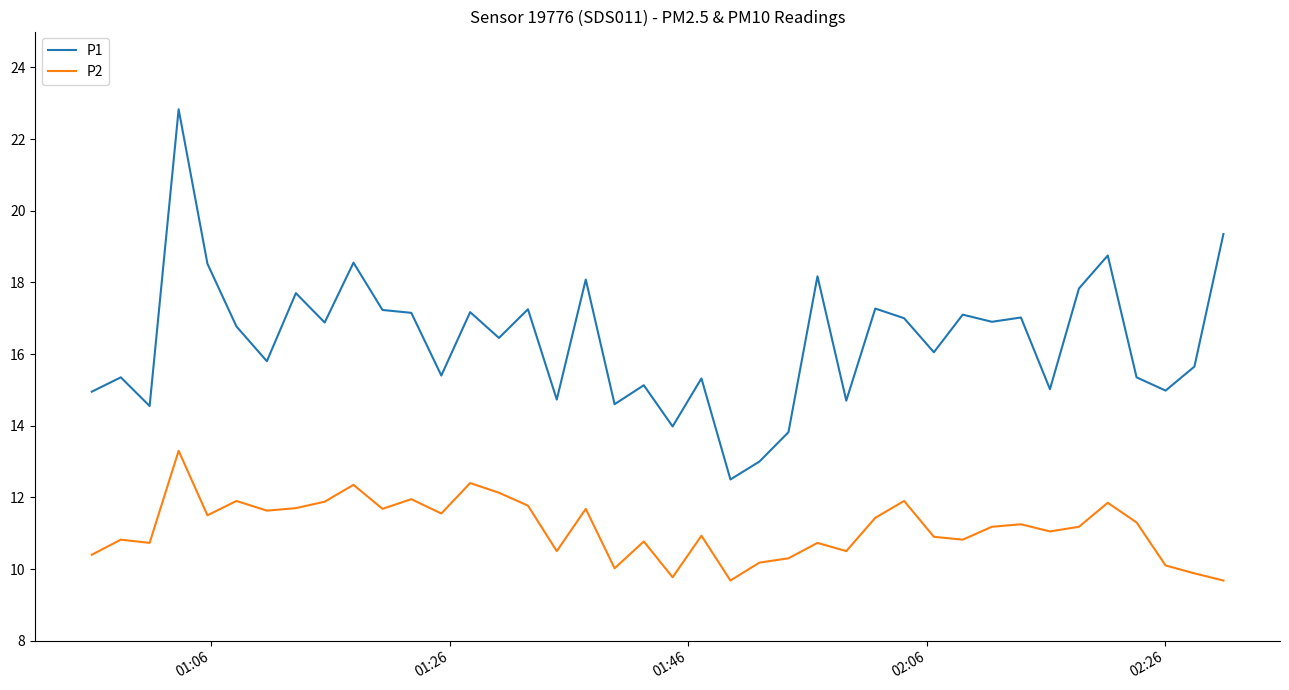

Which series has the widest spread of values?

P1